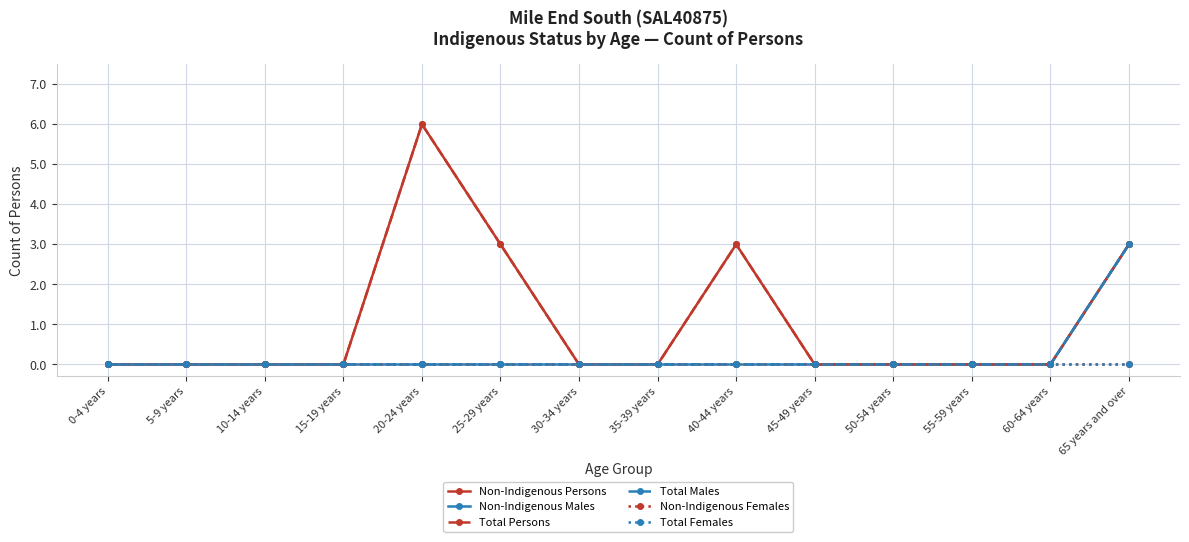

Which has a higher value, 40-44 years or 20-24 years?

20-24 years